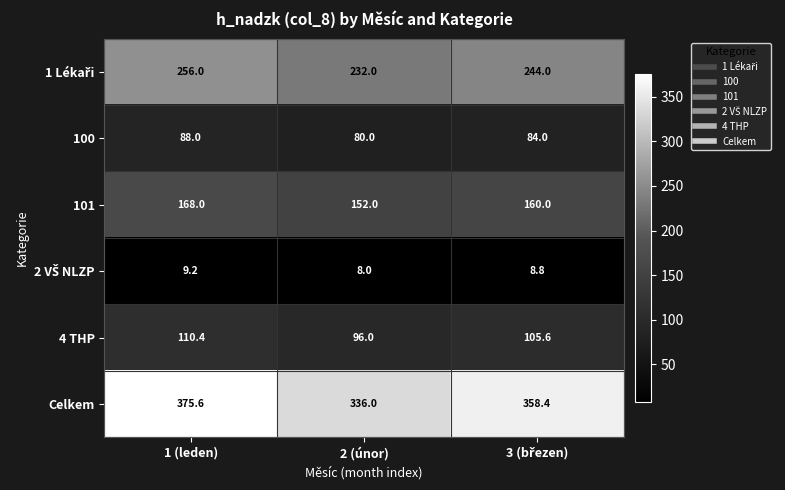

What is the difference between the second highest and minimum values in the 101 series?

8.0